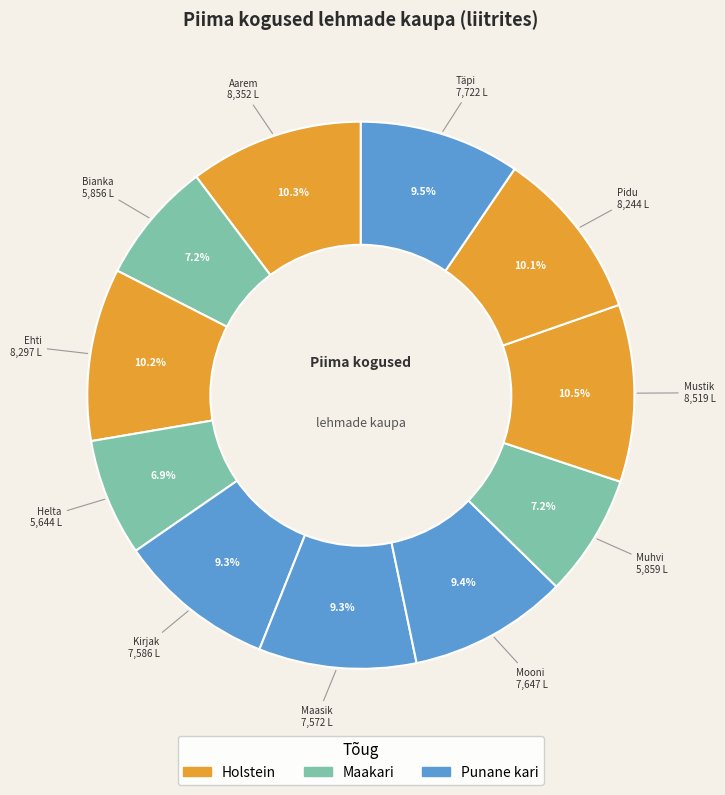

How many slices are in this pie chart?

11